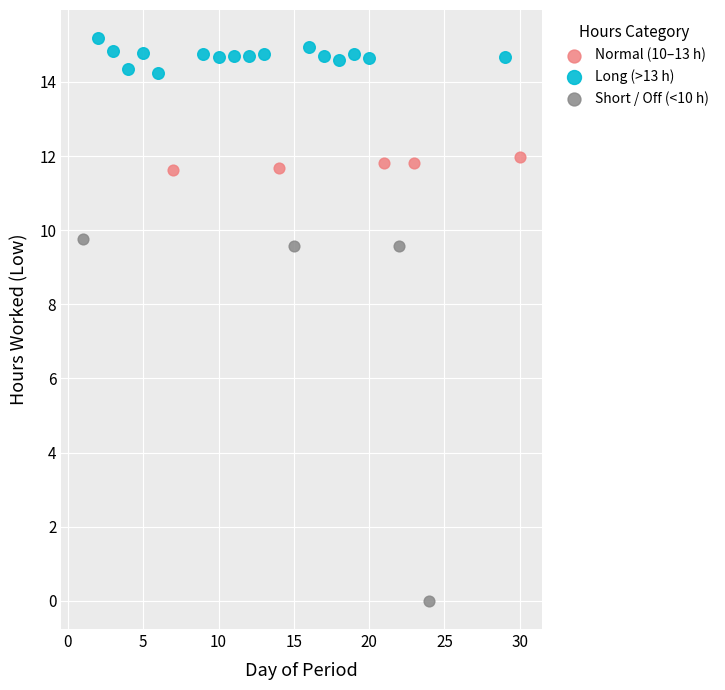

Which series reaches the maximum Y coordinate?

Long (>13 h)